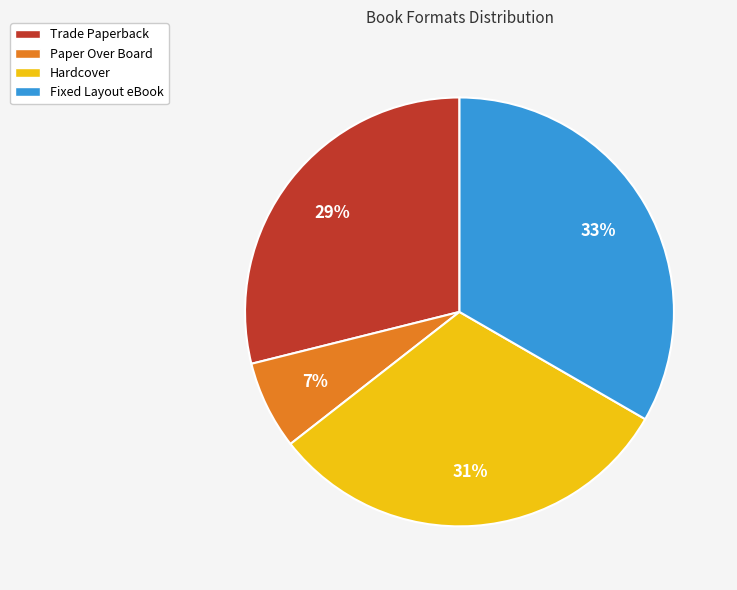

Which category has the biggest portion of the pie?

Fixed Layout eBook